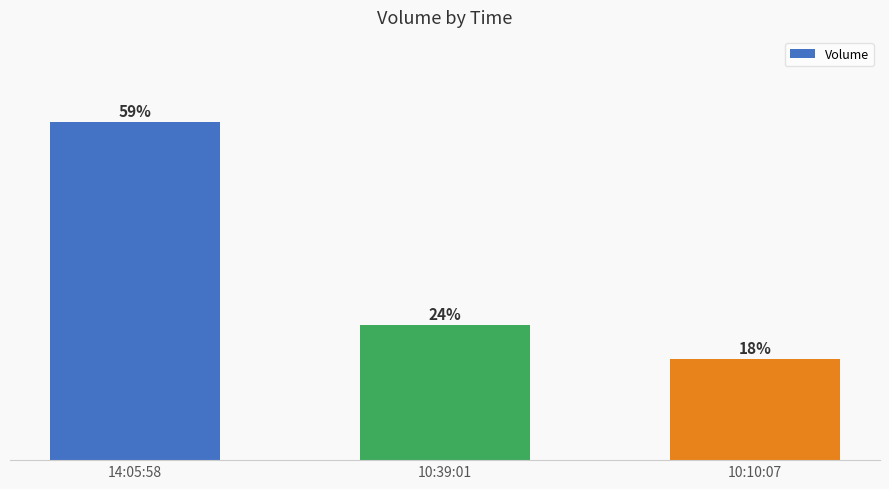

True or false: the data shows 23.5 at 10:39:01.

True